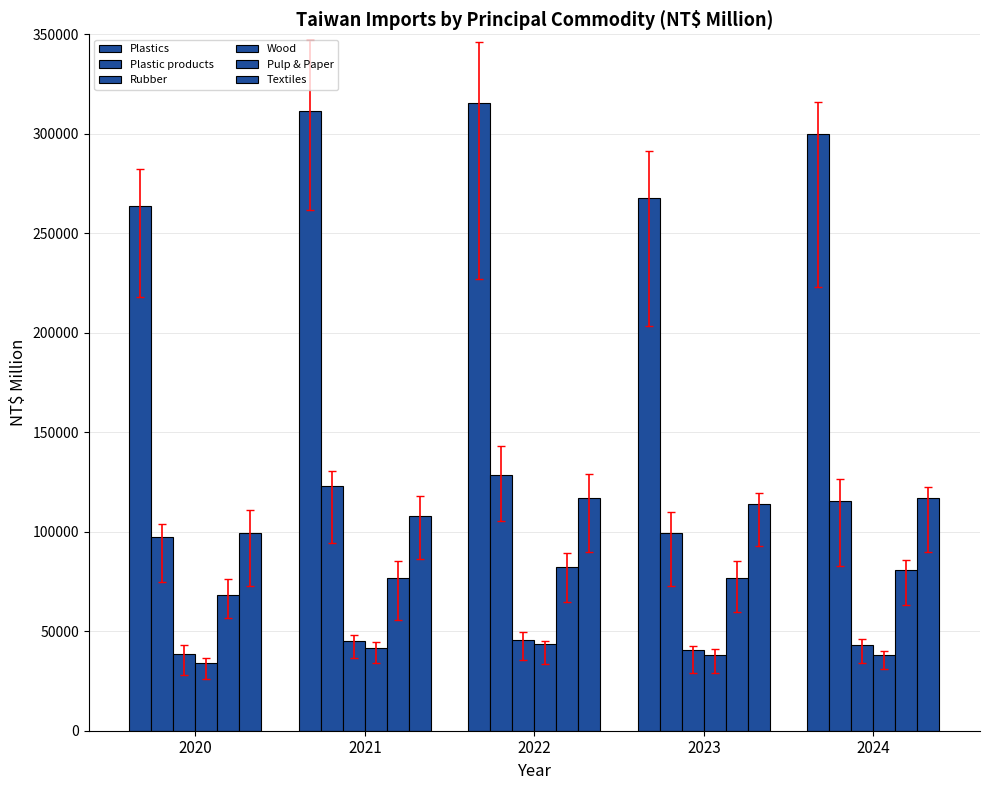

Reading left to right, what are all the values shown in this chart?

Plastics: 2020=263875	2021=311226	2022=315242	2023=267760	2024=300029
Plastic products: 2020=97443	2021=123138	2022=128526	2023=99125	2024=115389
Rubber: 2020=38619	2021=44969	2022=45509	2023=40354	2024=43289
Wood: 2020=33814	2021=41797	2022=43350	2023=37856	2024=38173
Pulp & Paper: 2020=68266	2021=76882	2022=82388	2023=76643	2024=80755
Textiles: 2020=99562	2021=108022	2022=117042	2023=113859	2024=116997